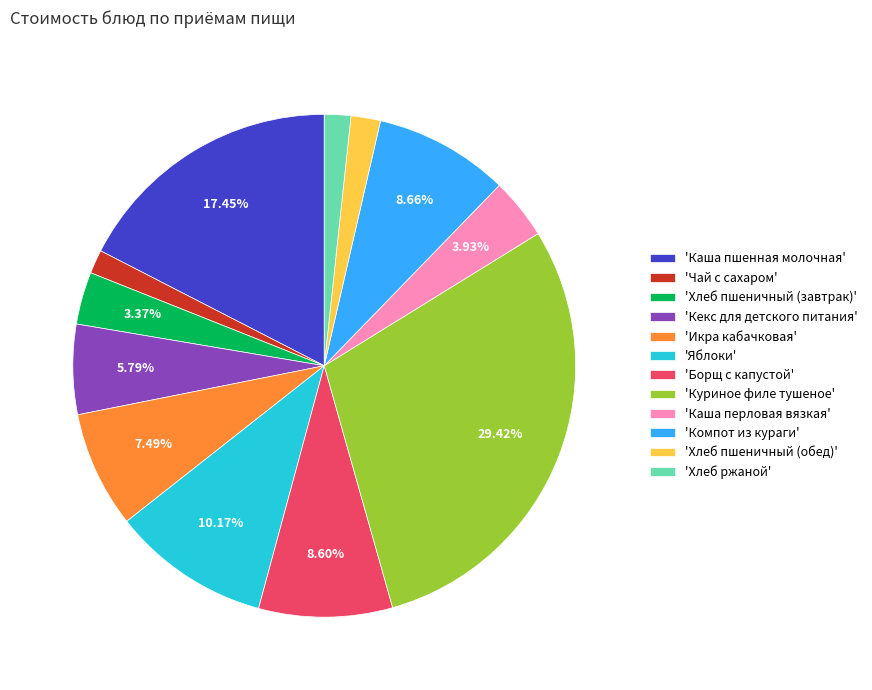

Which has a higher value, 'Кекс для детского питания' or 'Хлеб пшеничный (завтрак)'?

'Кекс для детского питания'